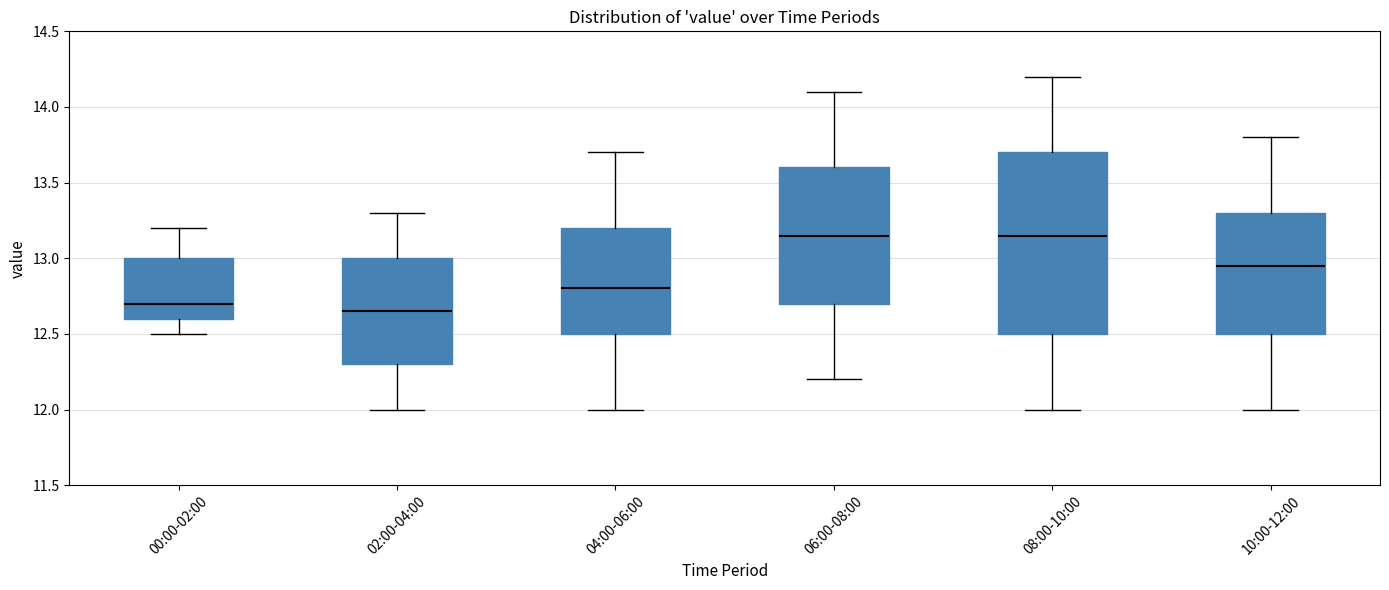

Which box is the tallest, from its lower edge to its upper edge?

08:00-10:00